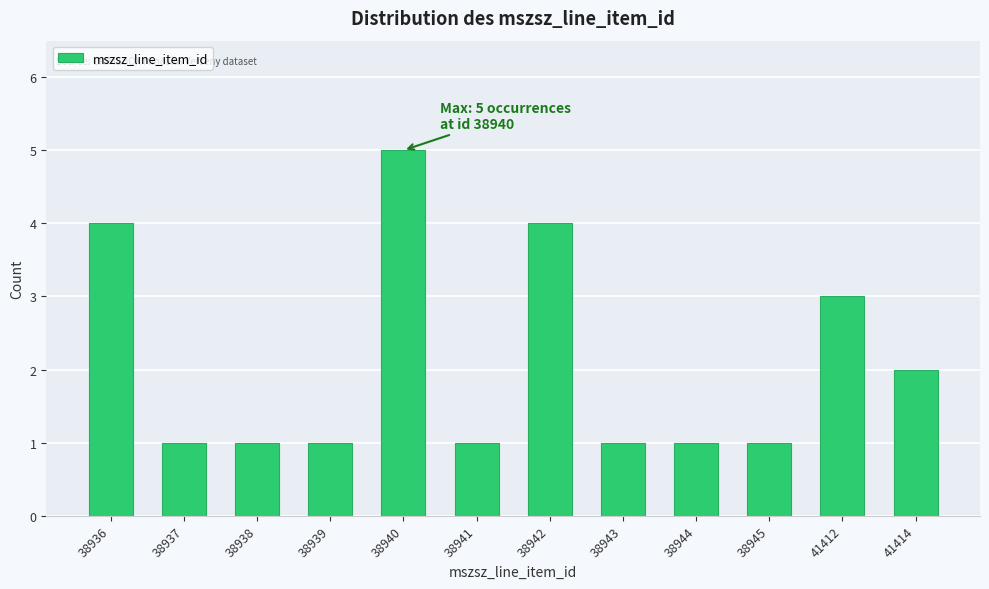

Reading right to left, extract all data points from this chart.

41414=2	41412=3	38945=1	38944=1	38943=1	38942=4	38941=1	38940=5	38939=1	38938=1	38937=1	38936=4